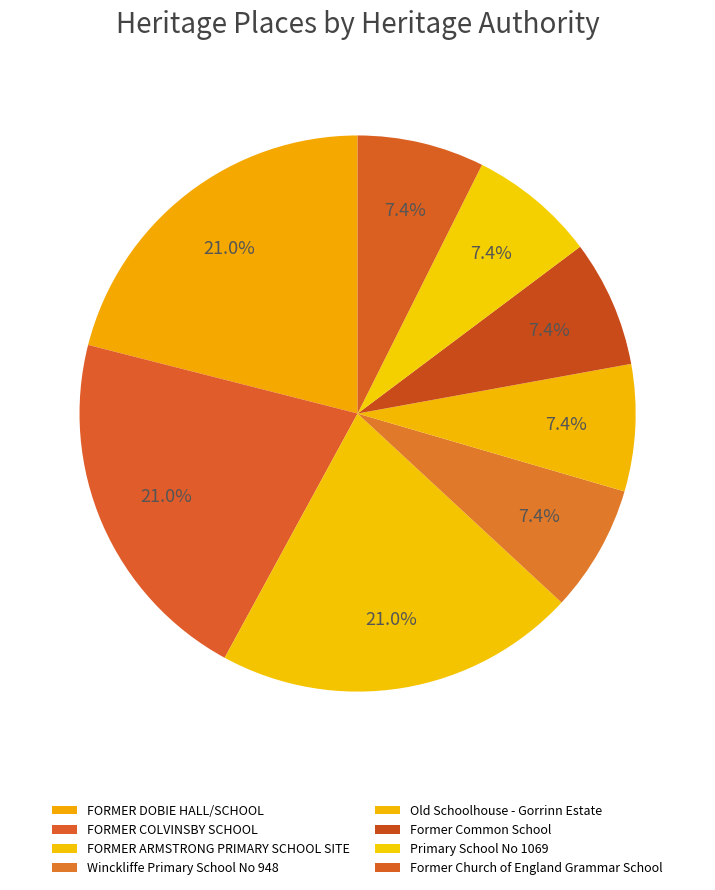

Is it true that Former Common School is 22% of the pie?

False